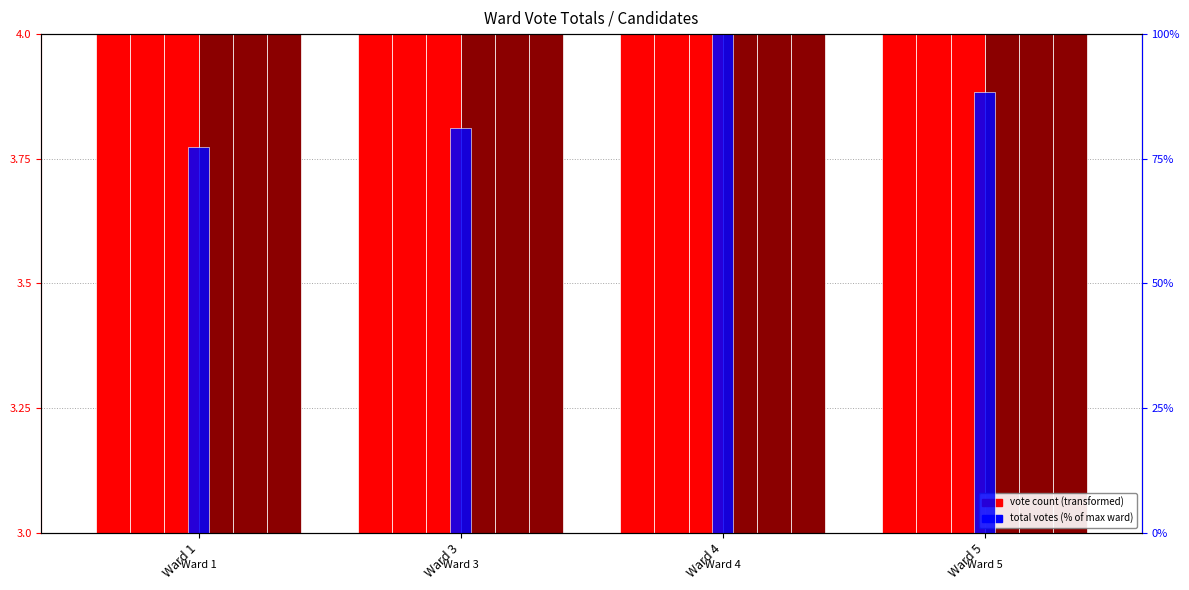

Which label corresponds to the largest value in the chart?

Ward 4